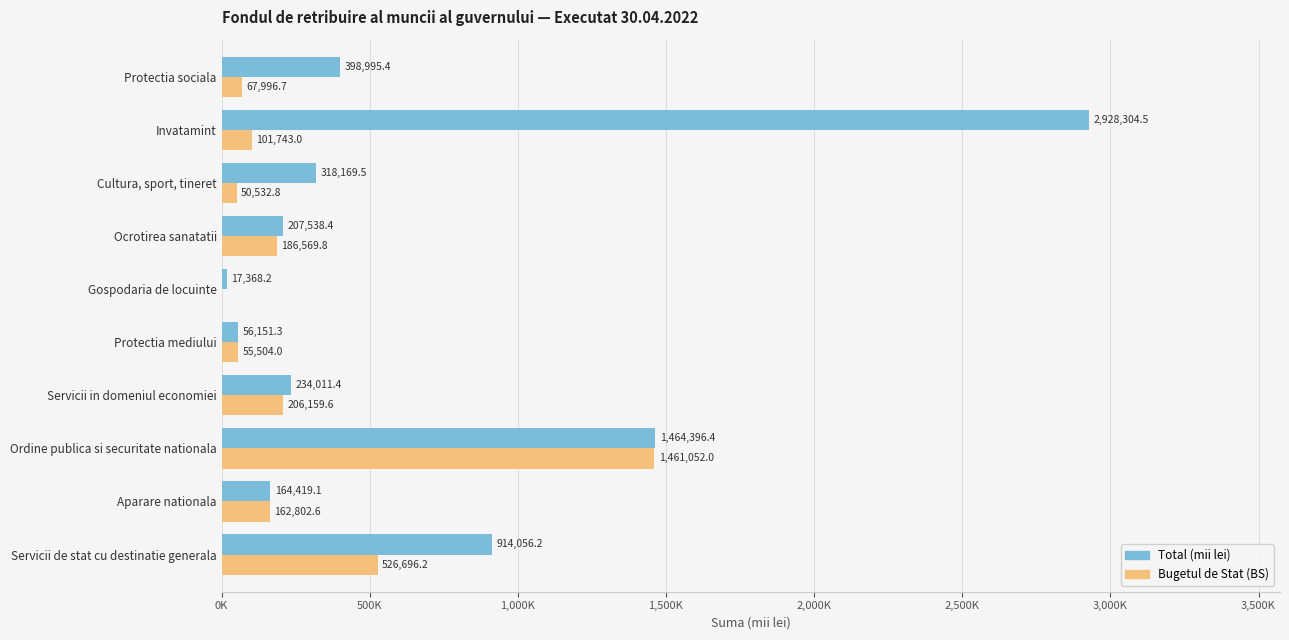

What are all the series names shown in the legend?

Total (mii lei), Bugetul de Stat (BS)